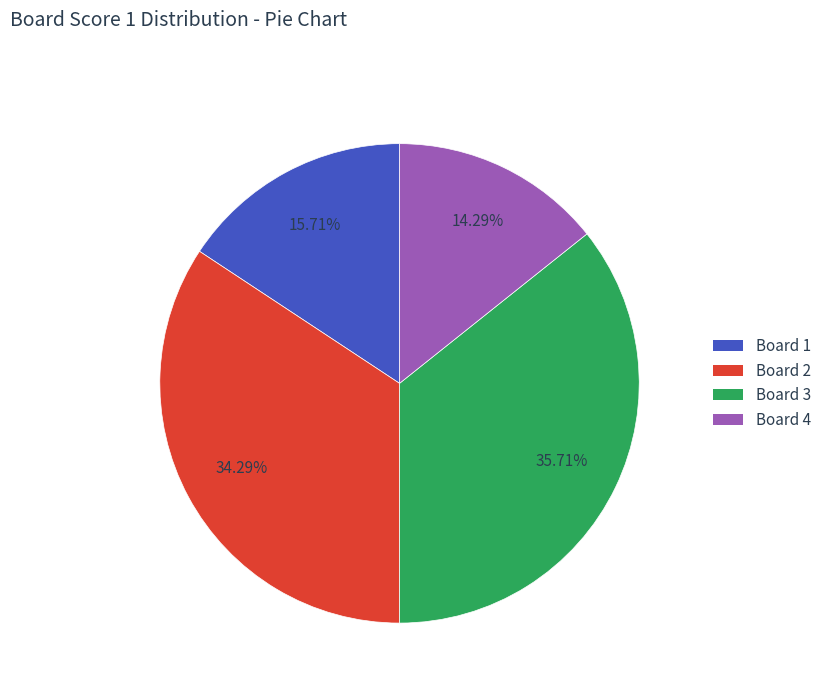

Rank the categories by value from lowest to highest.

Board 4, Board 1, Board 2, Board 3